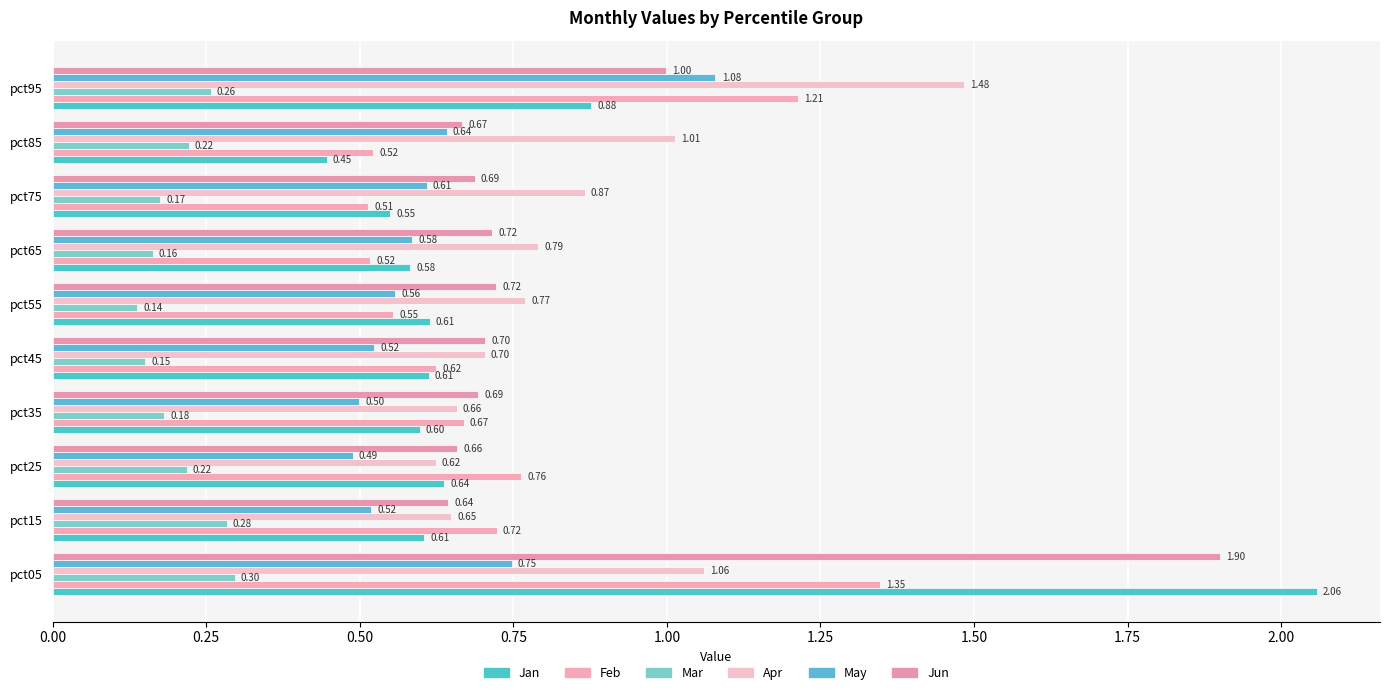

How many data points does each series have?

10